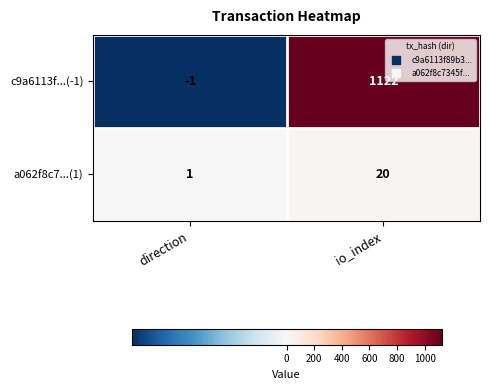

Is it true that c9a6113f...(-1) equals 780 at io_index?

False